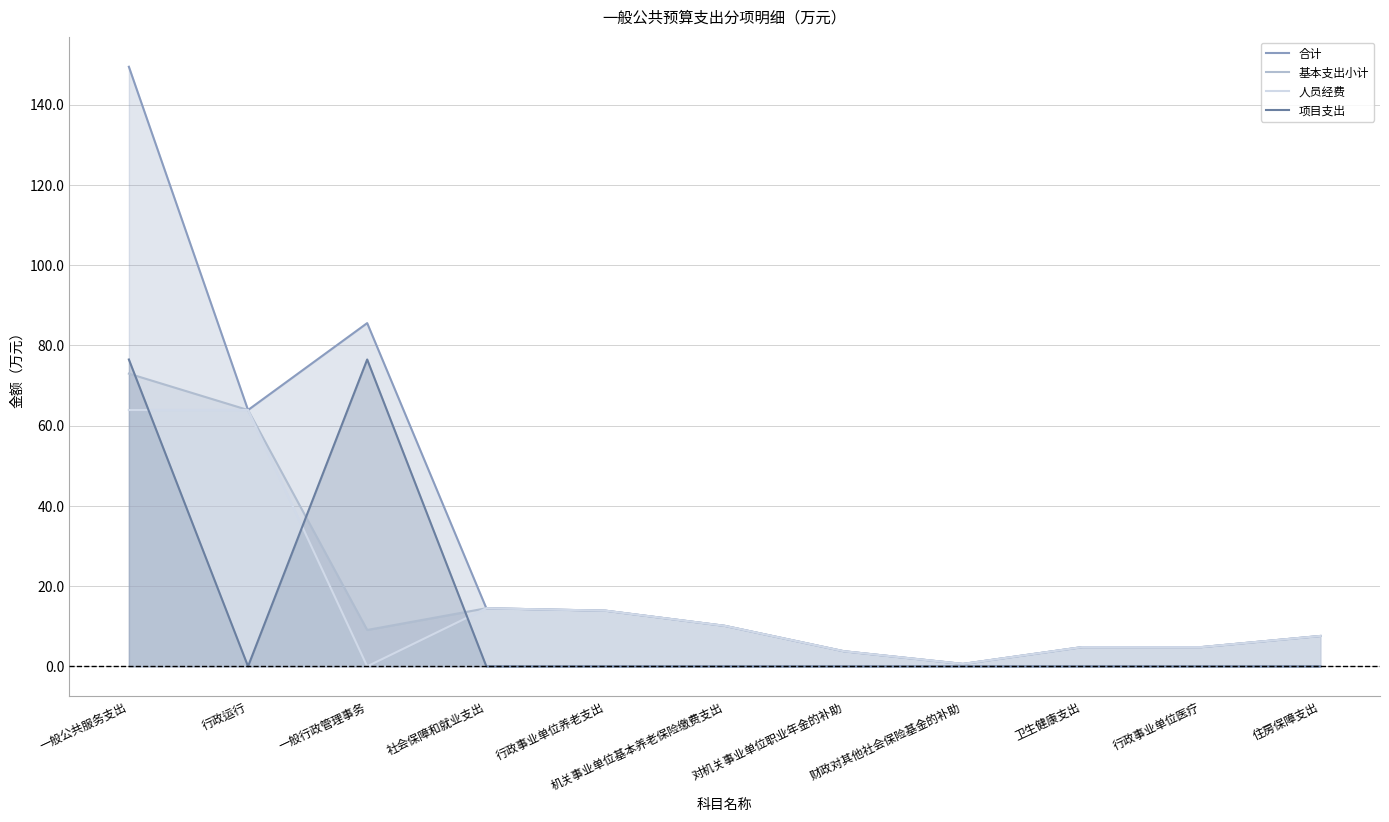

What is the lowest value of the 合计 series?

0.6